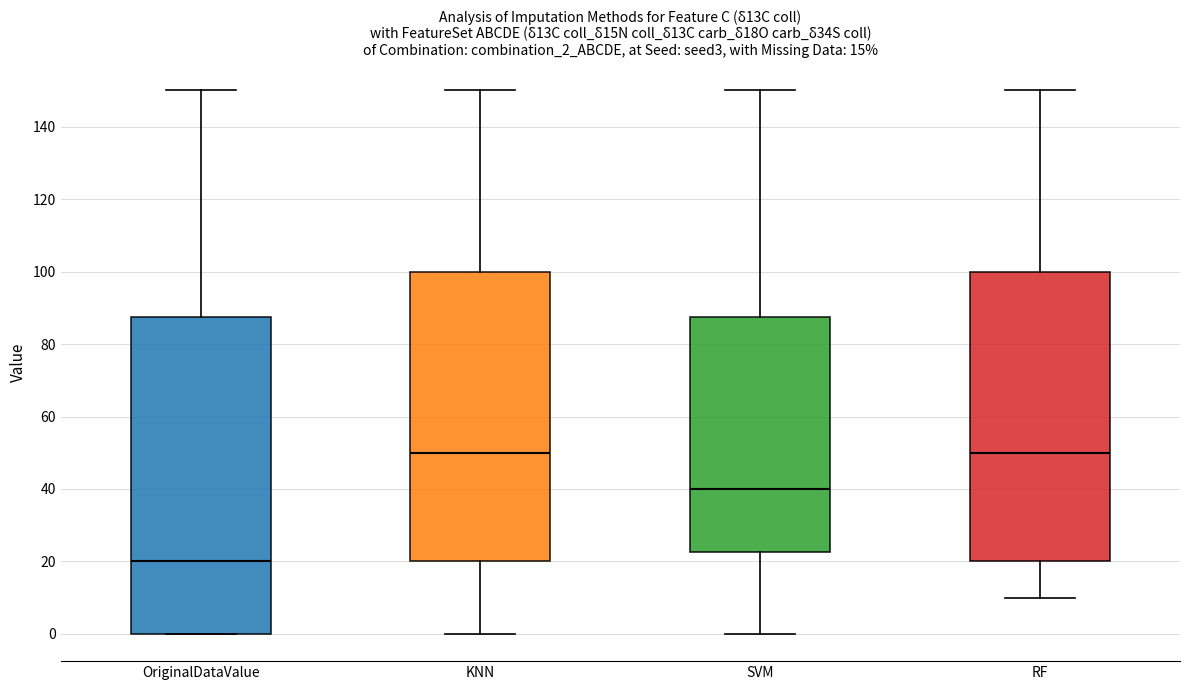

Which box is the tallest, from its lower edge to its upper edge?

OriginalDataValue